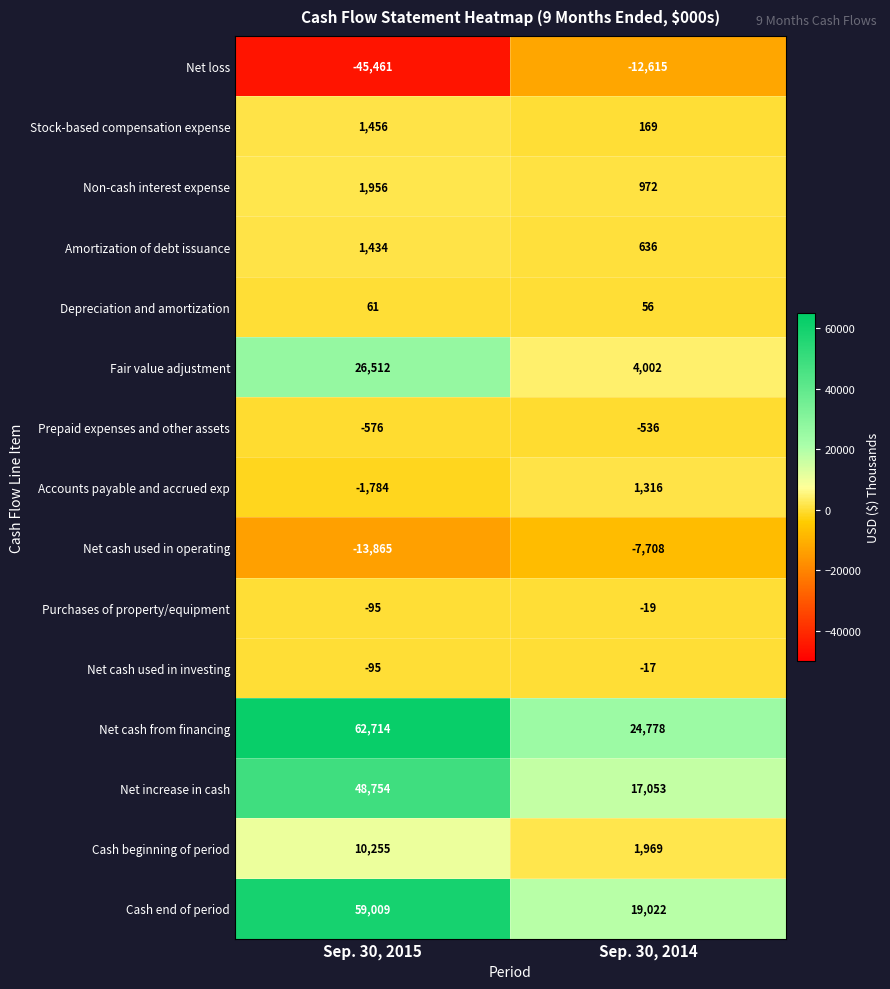

Read the Net cash from financing value at Sep. 30, 2014, to the nearest 10.

24780